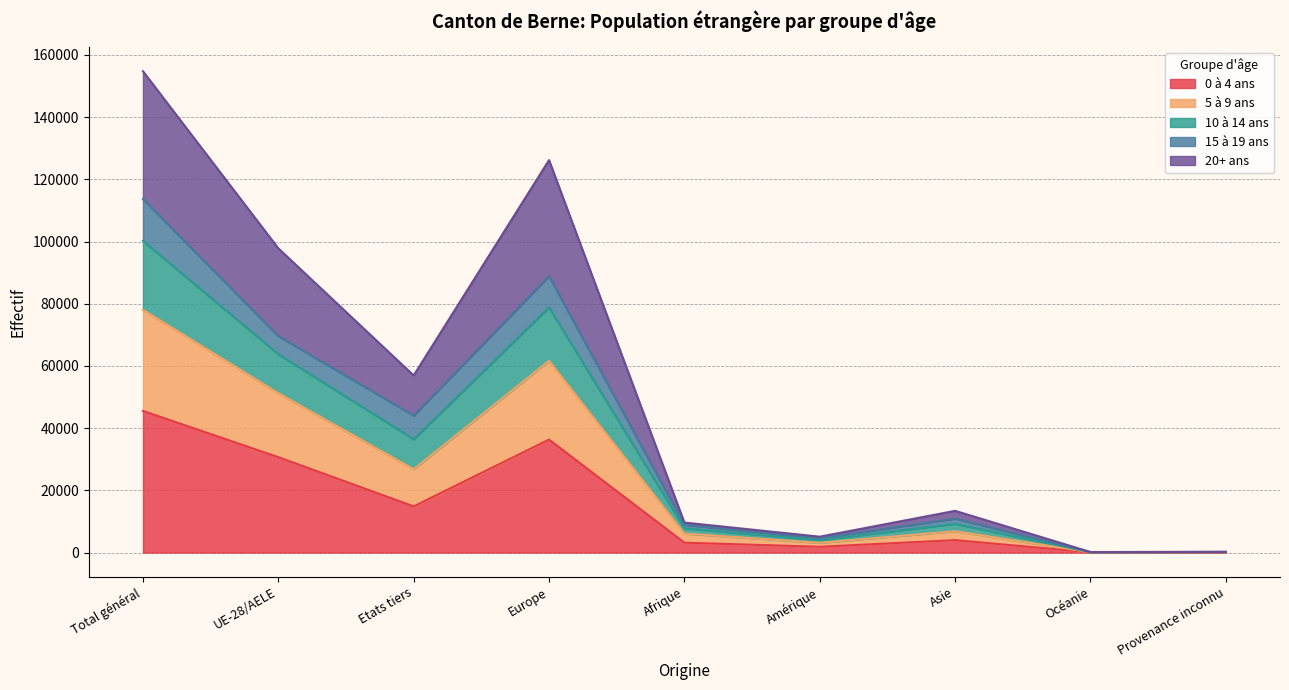

What is the difference between the highest and lowest values at Total général?

109227